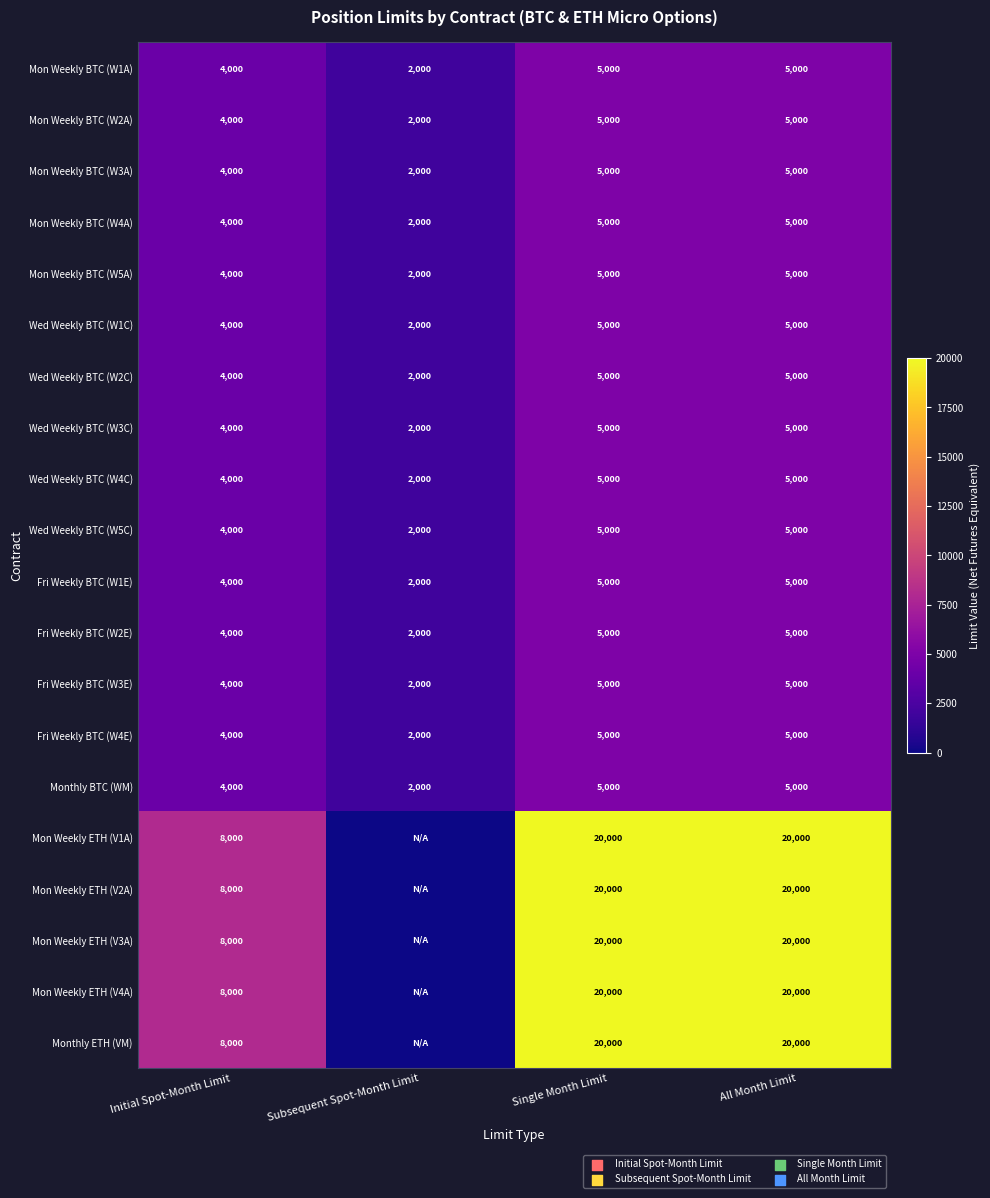

What is the sum of all Wed Weekly BTC (W2C) values?

16000